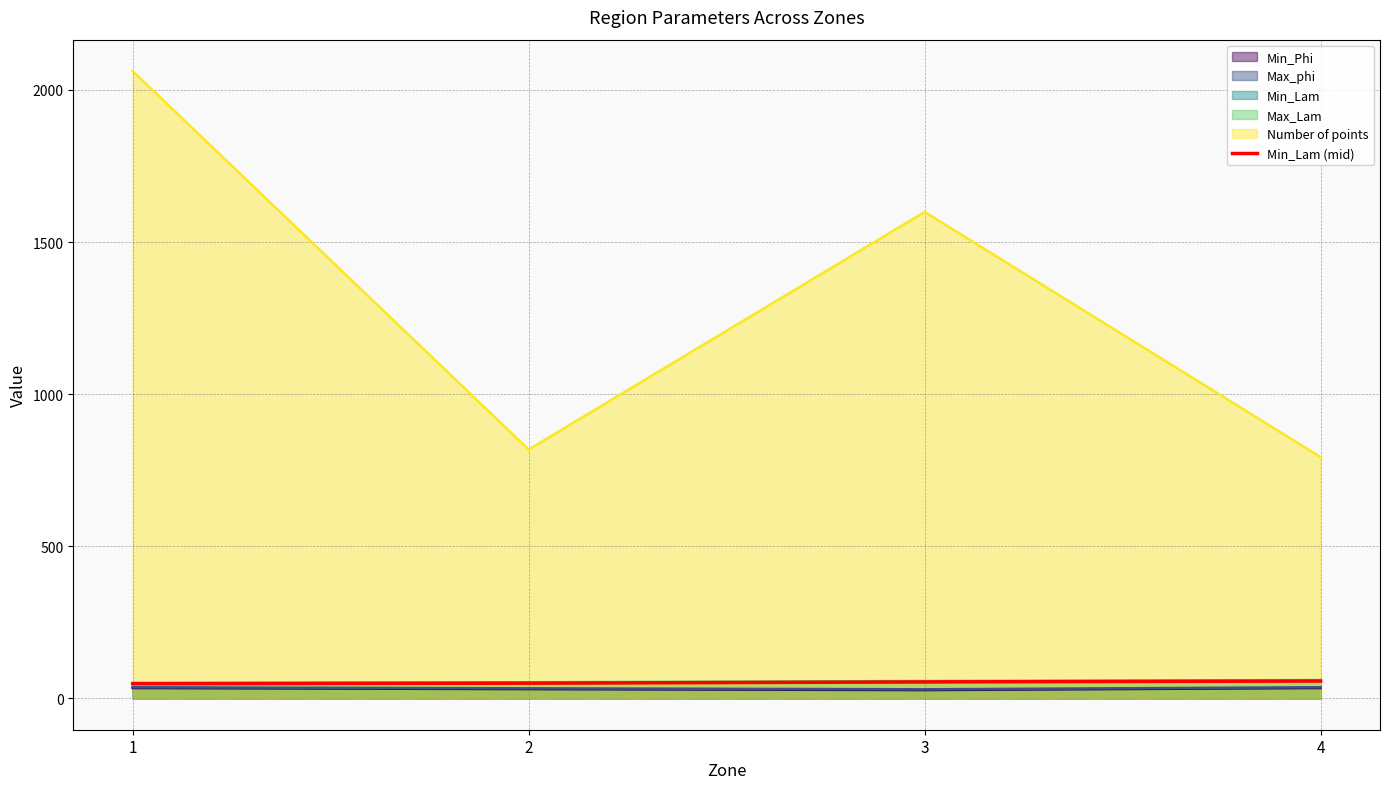

True or false: the data shows 87.4 at 3.

False